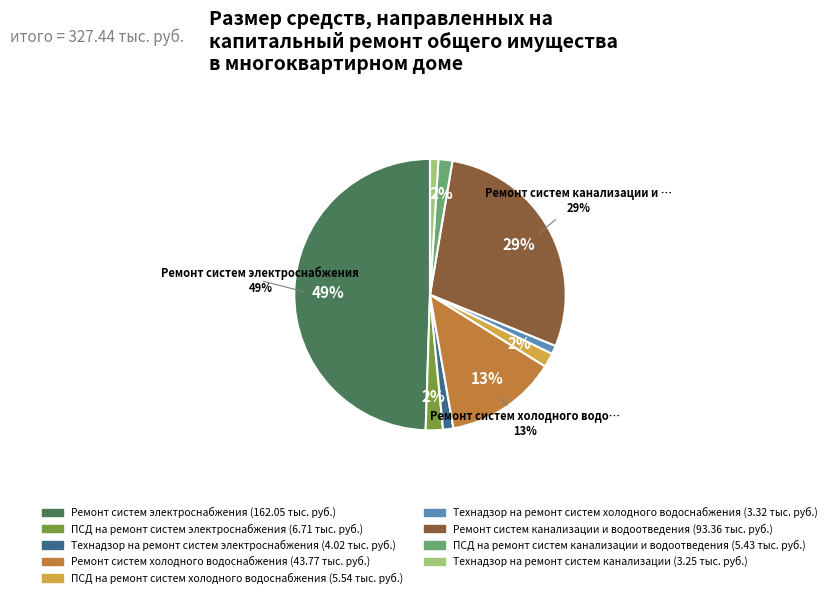

Which slice is the largest?

Ремонт систем электроснабжения